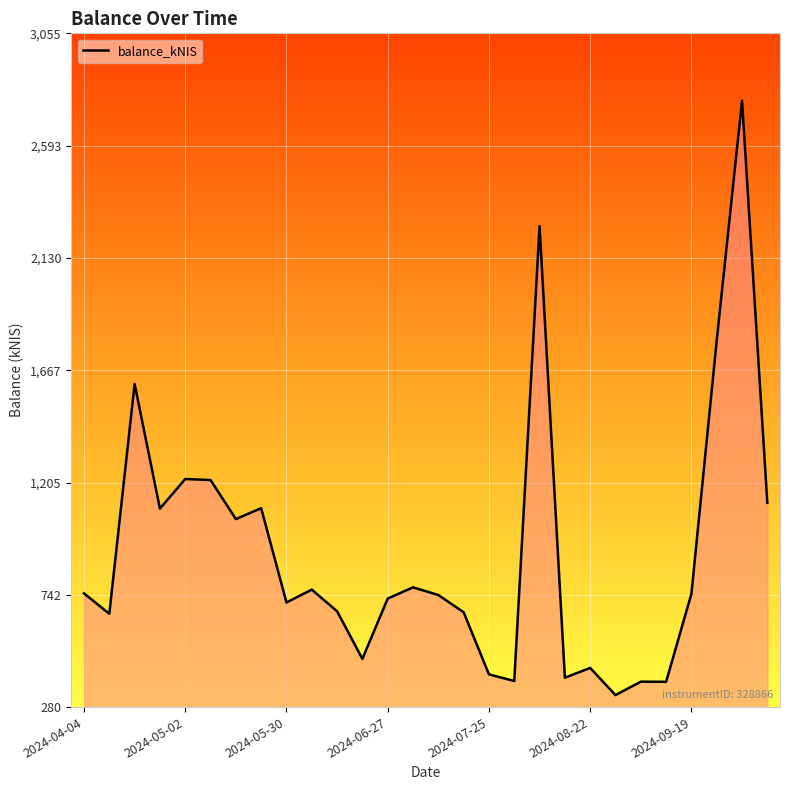

What is the greatest value displayed?

2777.4